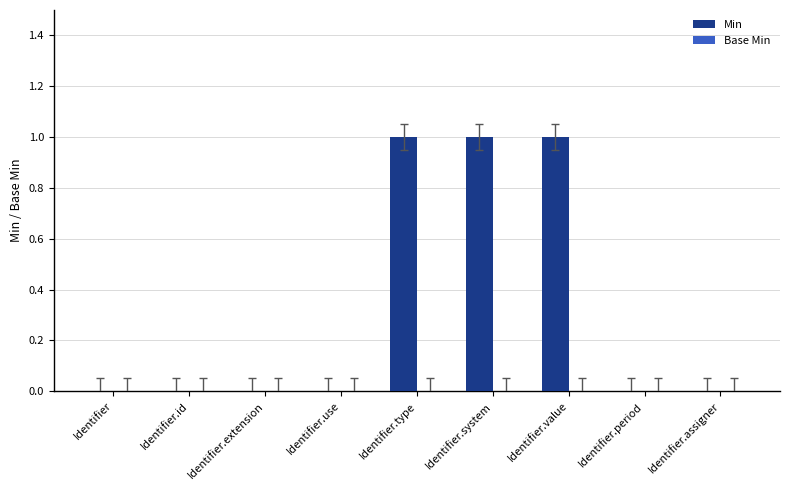

Which has a higher value, Identifier.value or Identifier?

Identifier.value